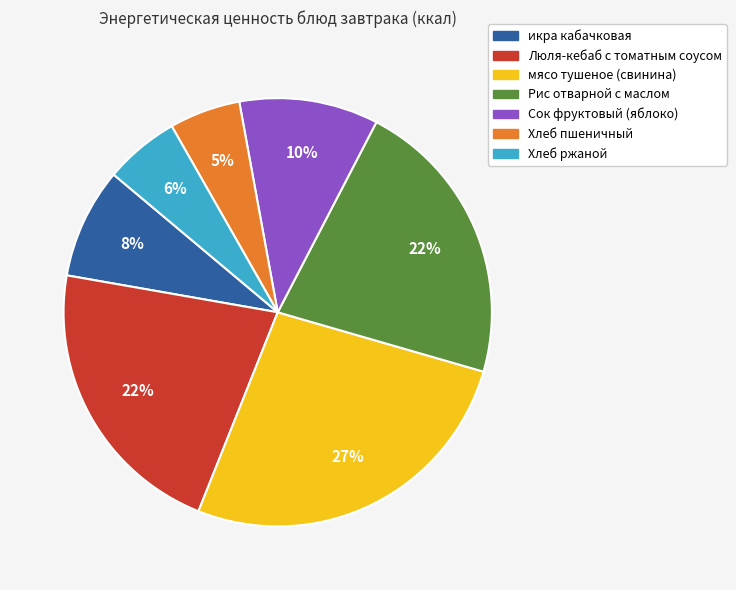

To the nearest percent, what is the average slice percentage?

14%